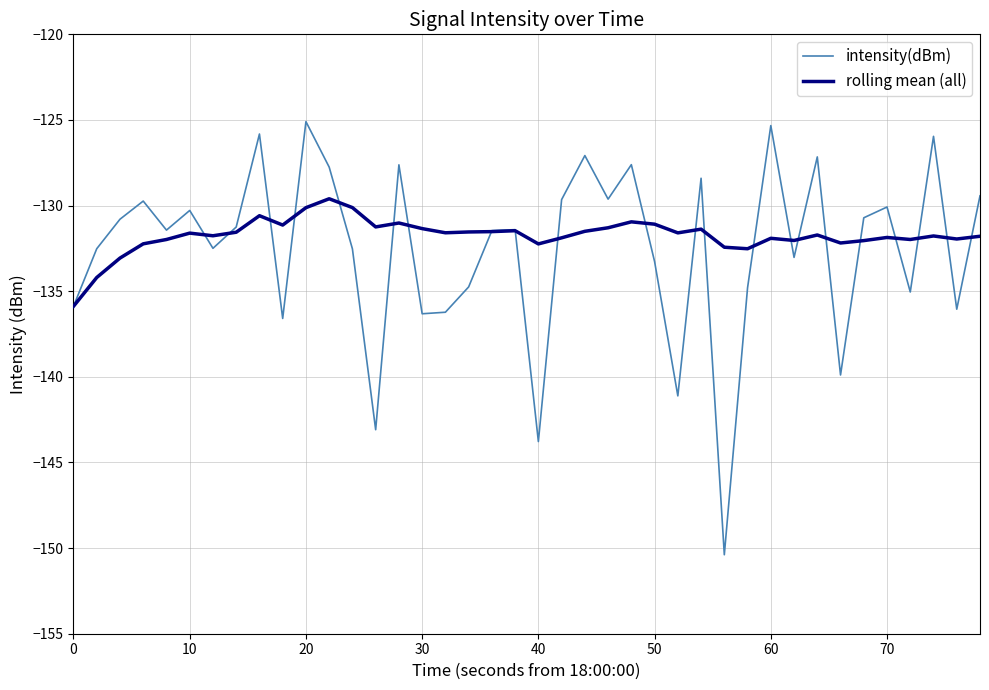

List the series in order of their peak value, lowest first.

rolling mean (all), intensity(dBm)